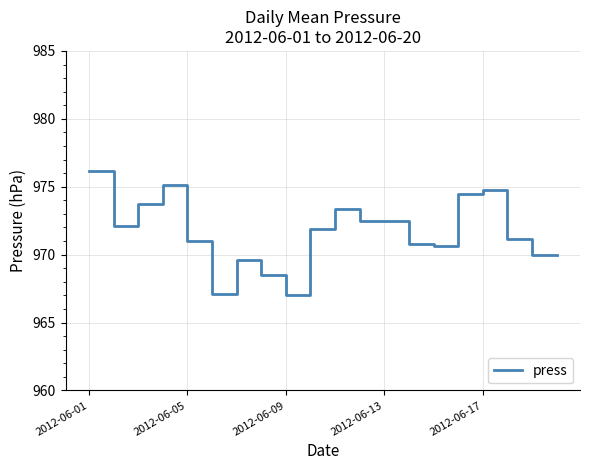

What is the maximum value shown in the chart?

976.1